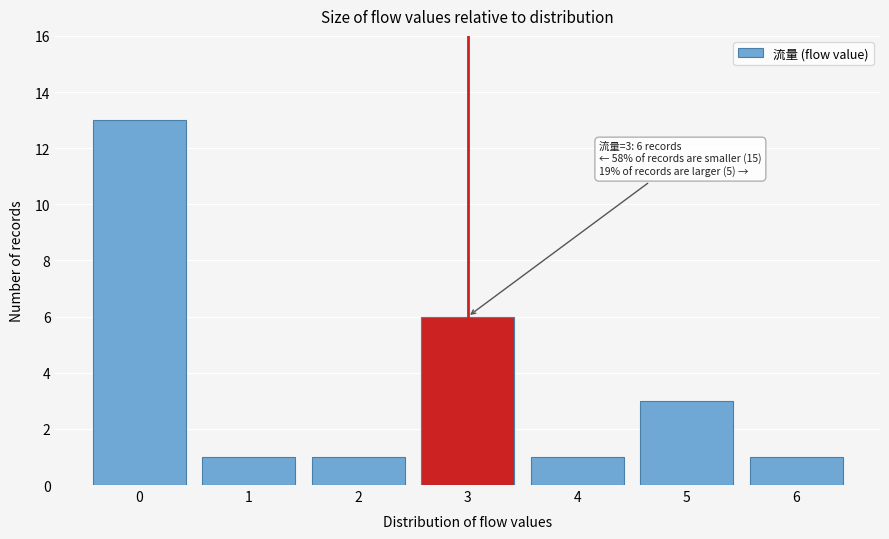

Reading right to left, what are all the values shown in this chart?

1	3	1	6	1	1	13